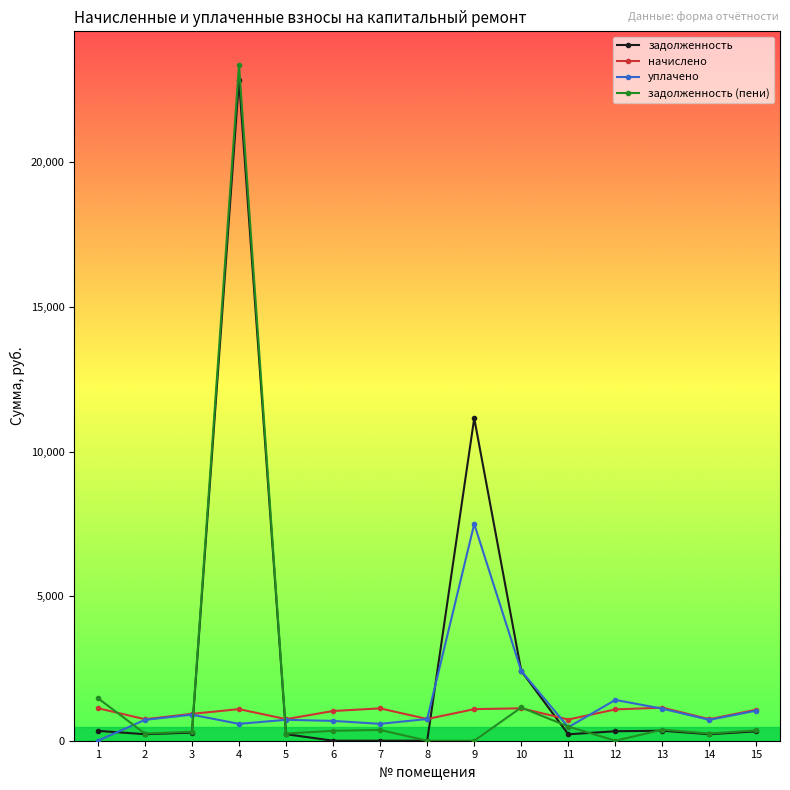

True or false: задолженность has more than 0 interior local peaks.

True